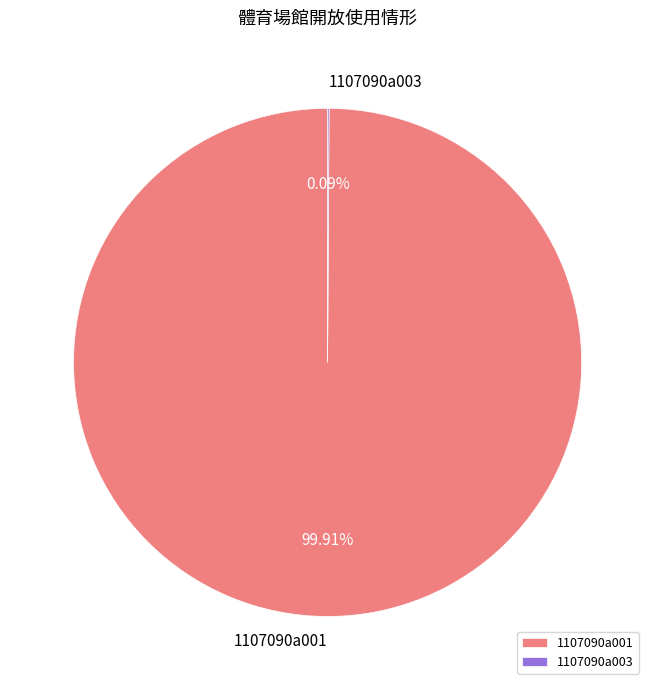

Does 1107090a001 represent more than half of the total?

Yes